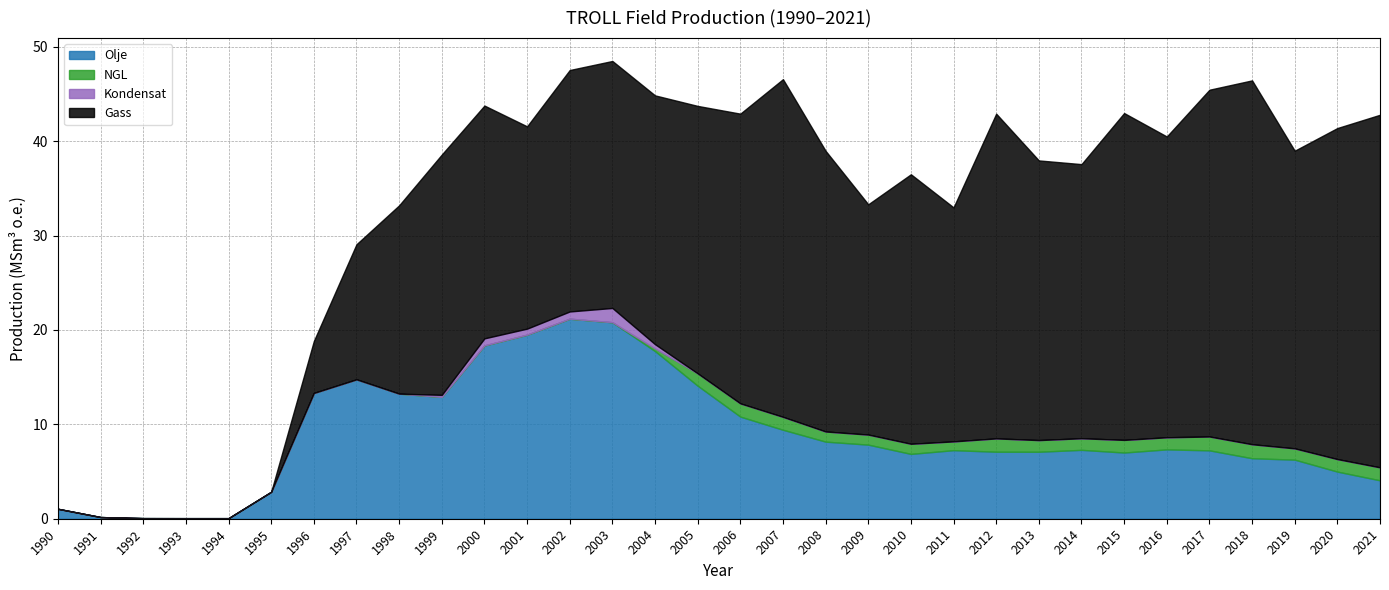

At which category does Gass reach its first local peak?

1999